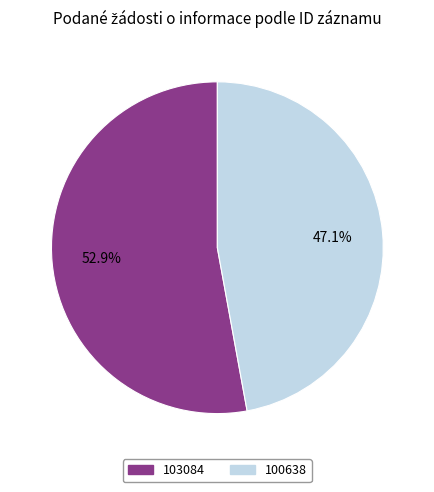

Count the number of slices in the pie.

2